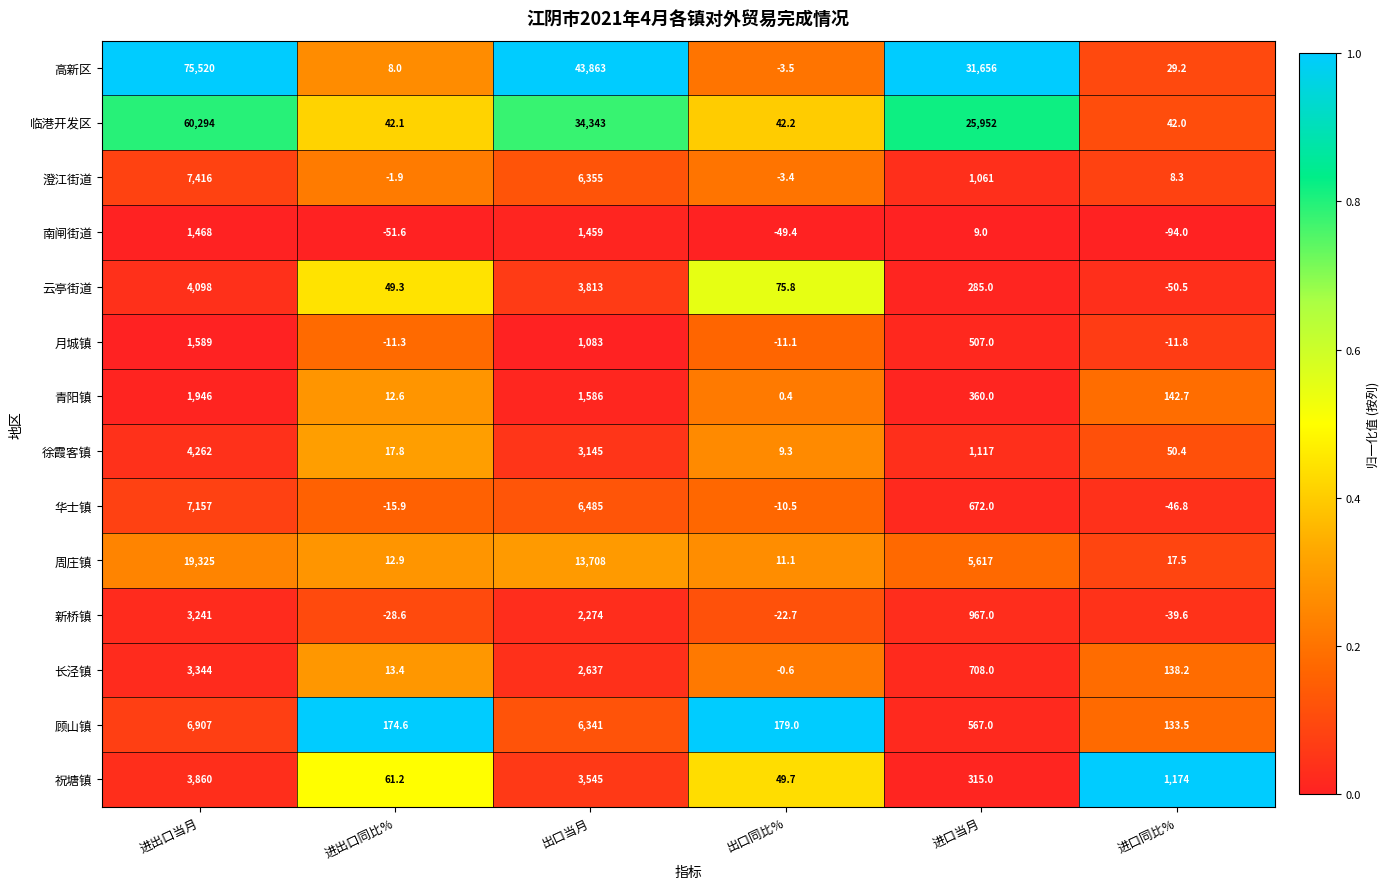

Rank the series by their maximum value, from lowest to highest.

南闸街道, 月城镇, 青阳镇, 新桥镇, 长泾镇, 祝塘镇, 云亭街道, 徐霞客镇, 顾山镇, 华士镇, 澄江街道, 周庄镇, 临港开发区, 高新区